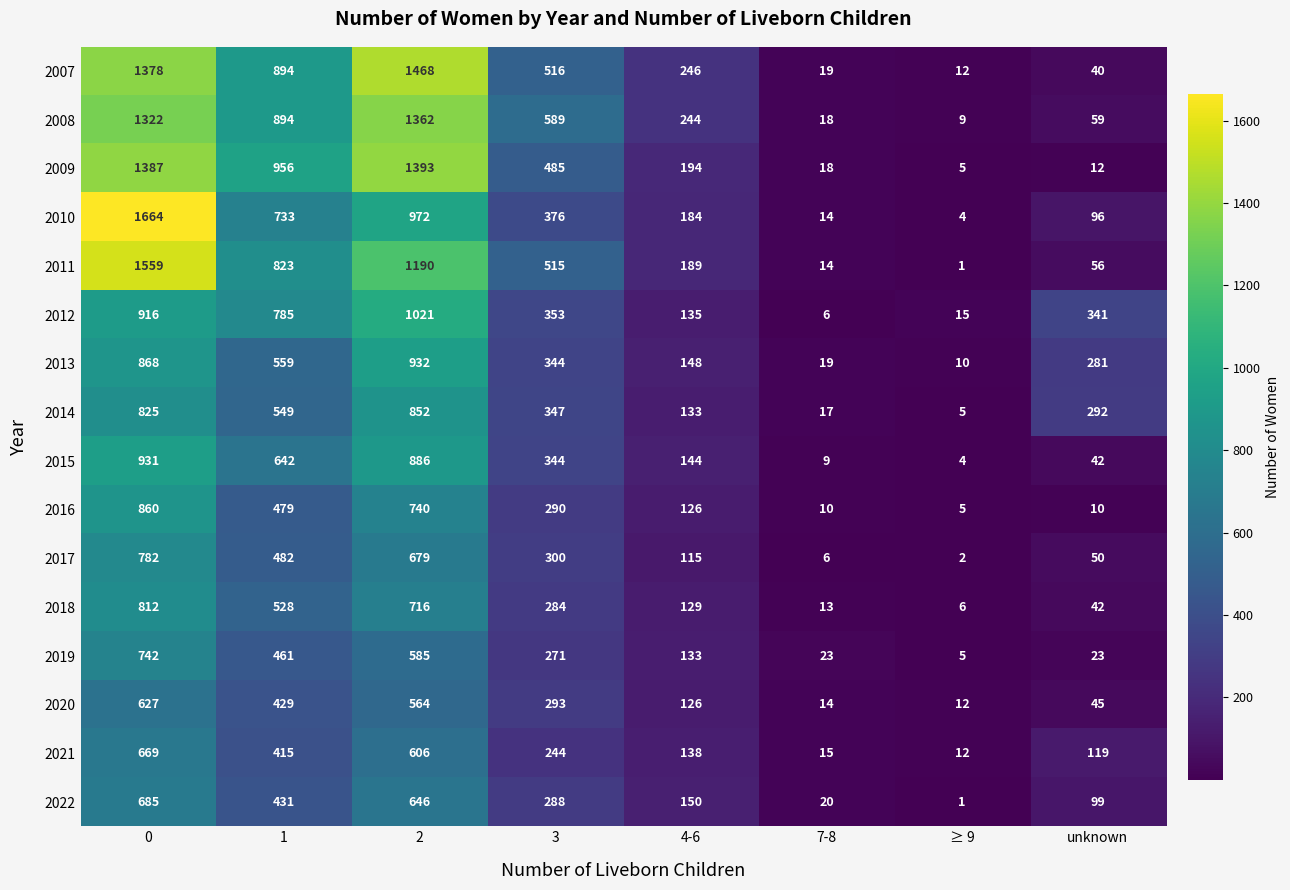

Rank the series by their maximum value, from lowest to highest.

2020, 2021, 2022, 2019, 2017, 2018, 2014, 2016, 2015, 2013, 2012, 2008, 2009, 2007, 2011, 2010